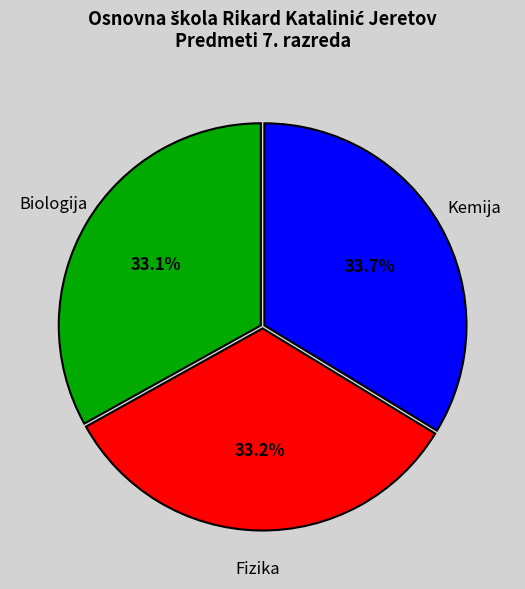

Is there a majority slice in this chart?

No